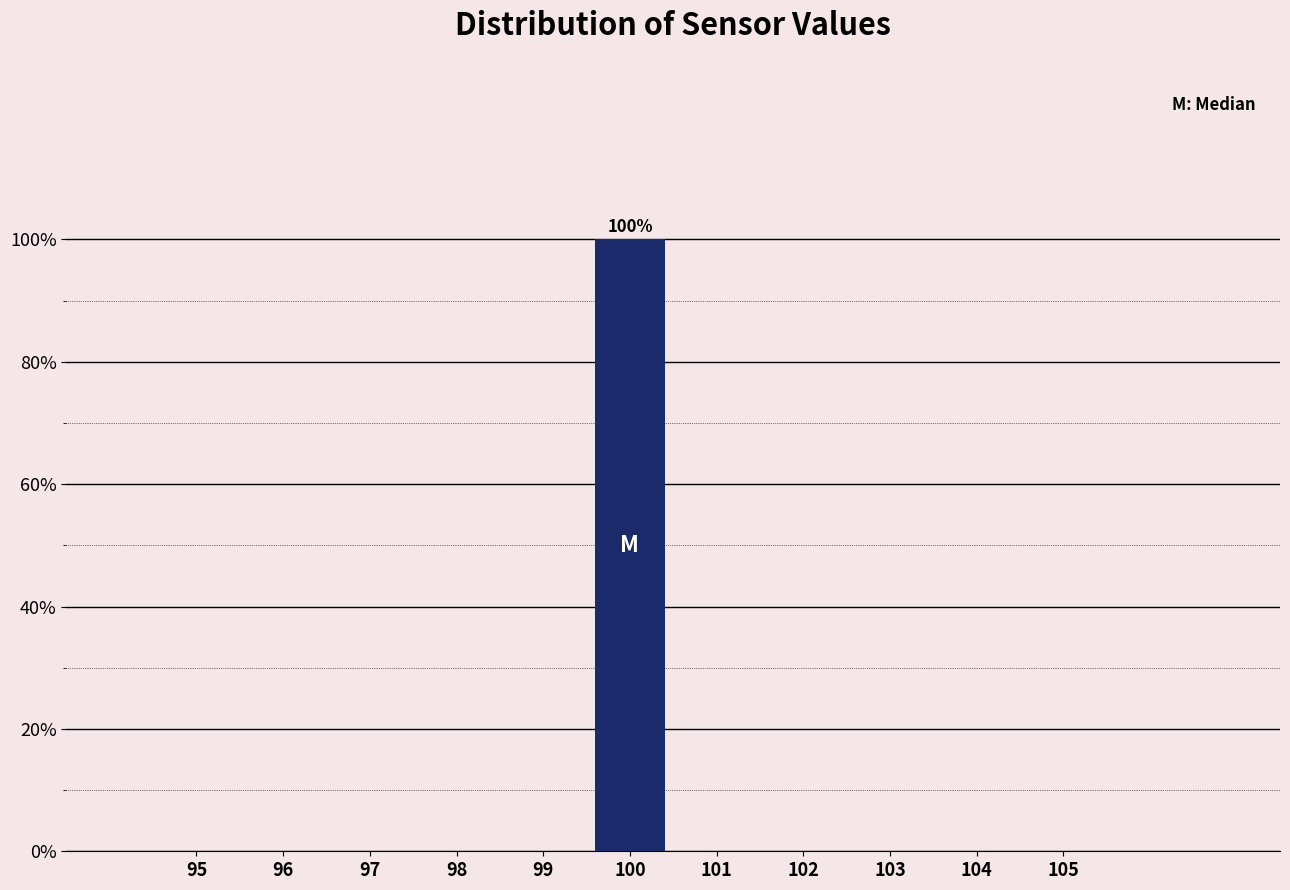

Over which range of the x-axis is the bar tallest?

99.5 to 100.5